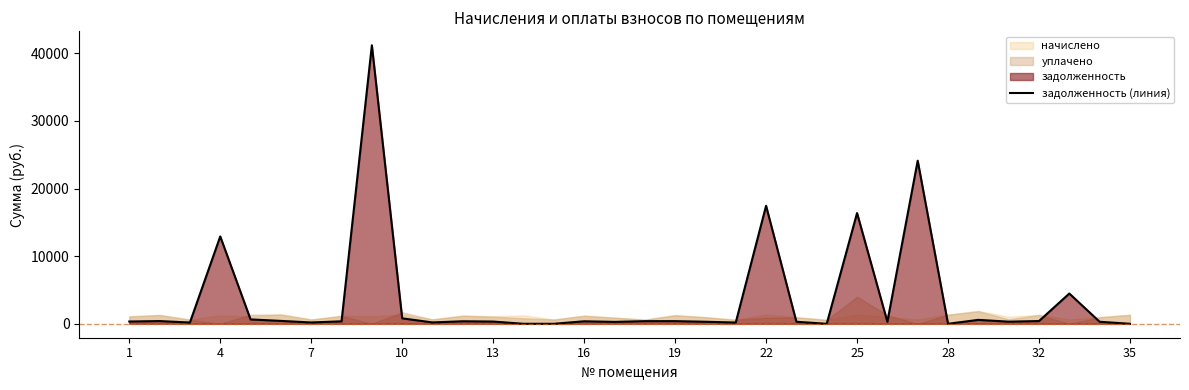

What is the difference between the maximum and second lowest values?

41203.7